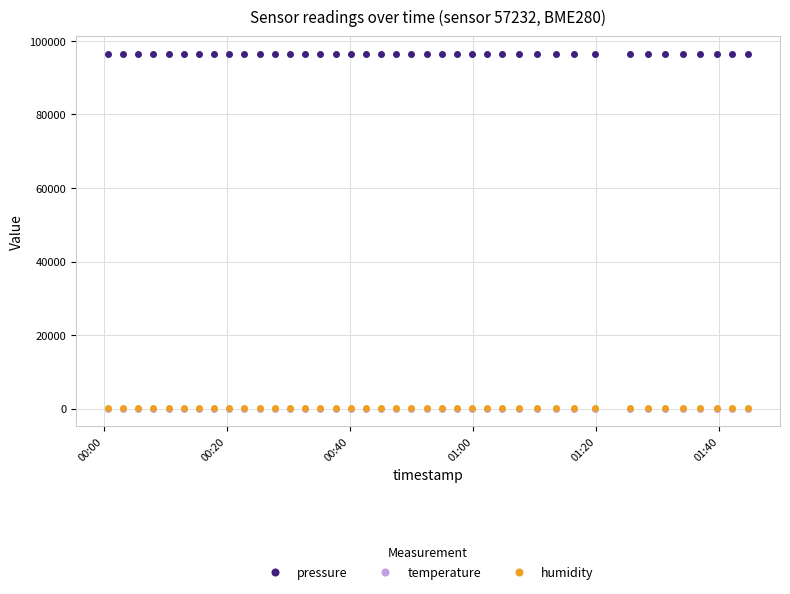

What is the value of the pressure point at the 11th from the left?

96376.7